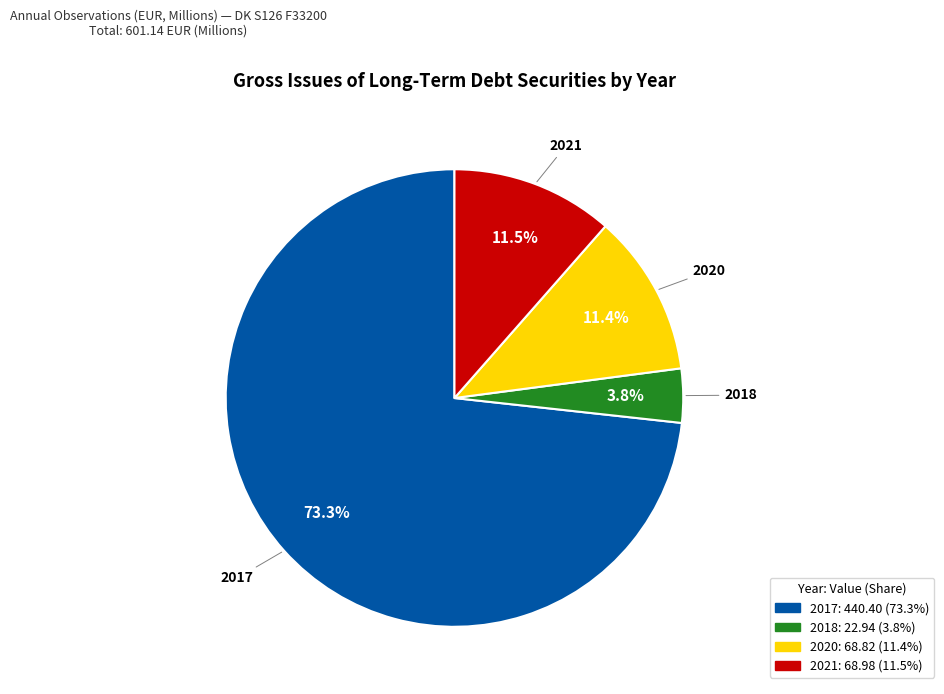

To the nearest percent, what is the difference between the 2020 and 2018 slice percentages?

8%